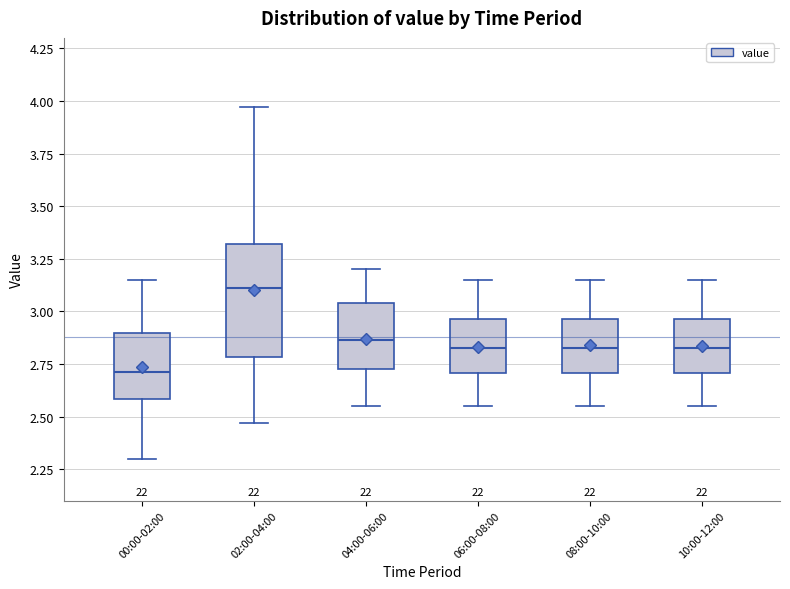

Where is the upper edge of the box for 08:00-10:00 on the y-axis? The values are not printed on the chart, so give them approximately, as read against the axis.

2.95